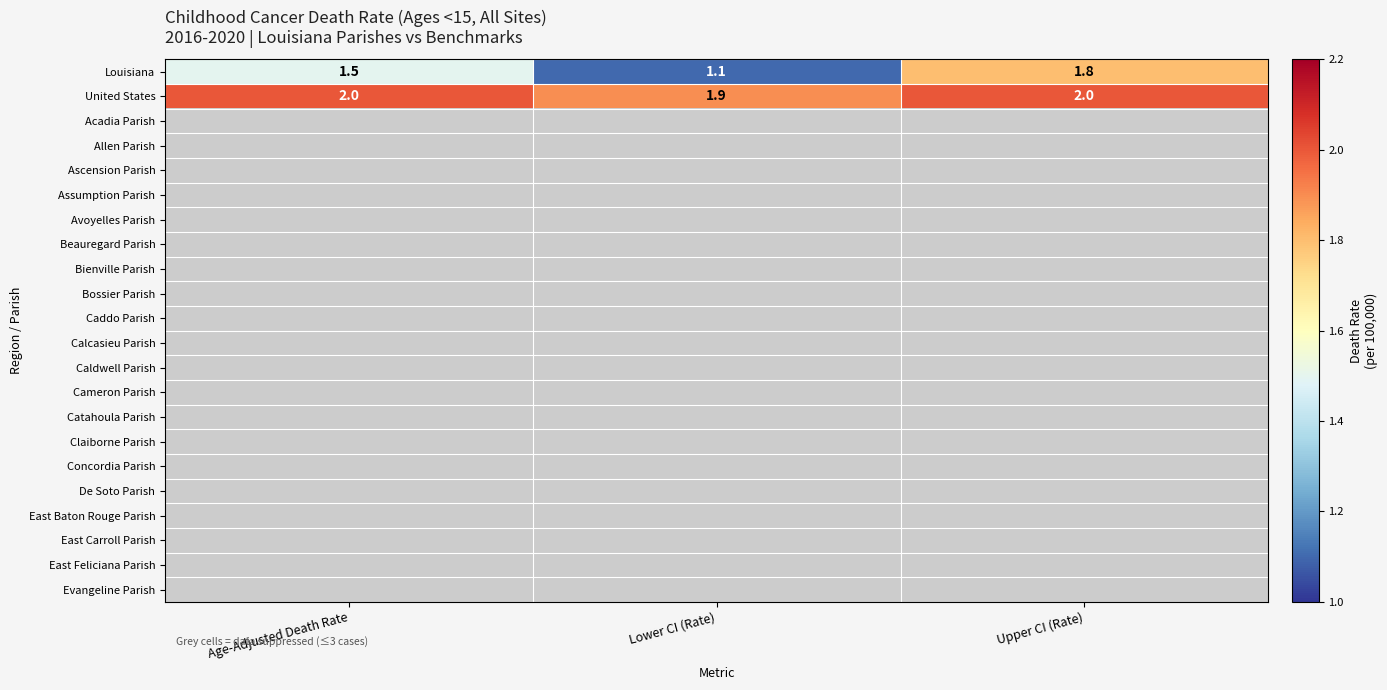

At which category does the chart reach its minimum across all series?

Lower CI (Rate)